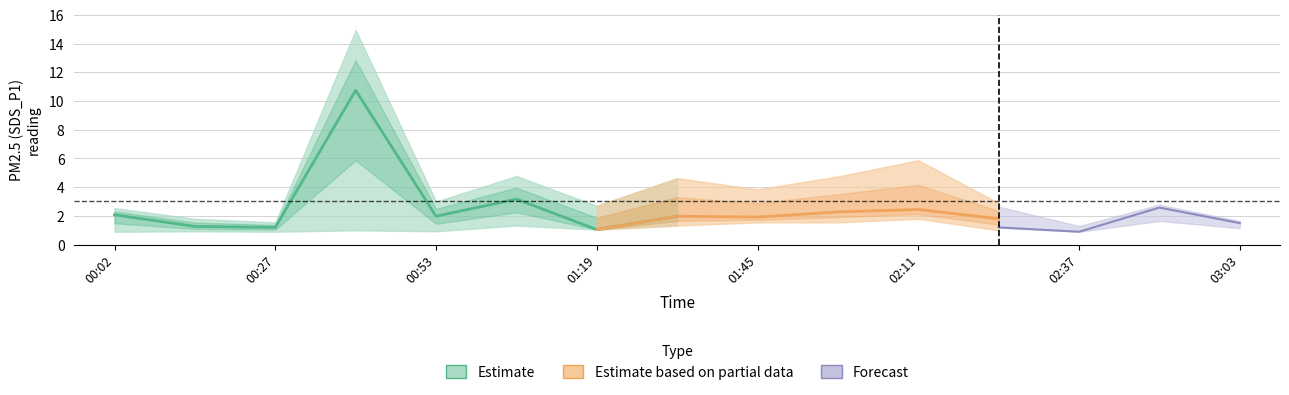

What is the label of the 3rd point from the right?

2024/01/28 02:37